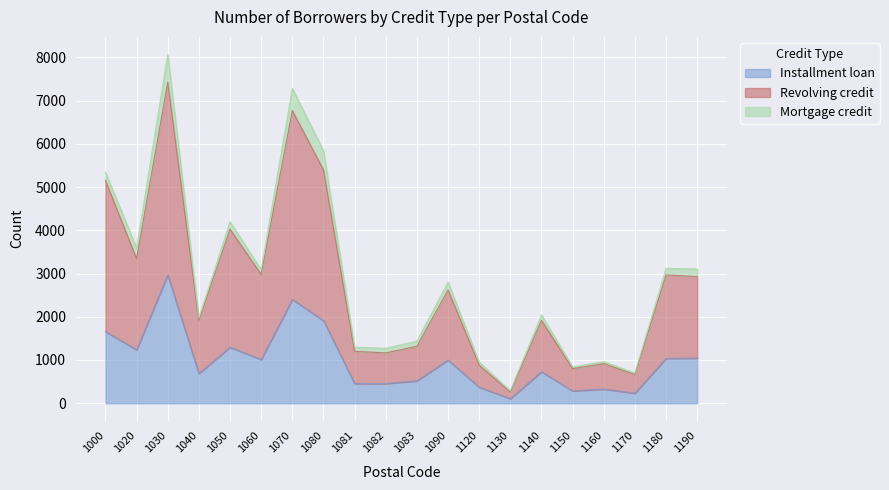

Which category has the lowest value in the Revolving credit series?

1130